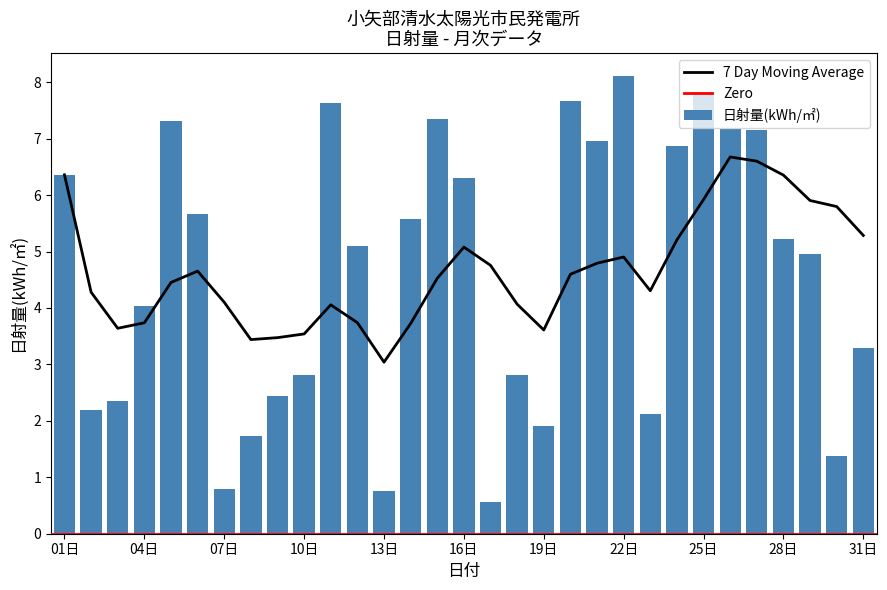

True or false: the data shows 2.9 at 15日.

False